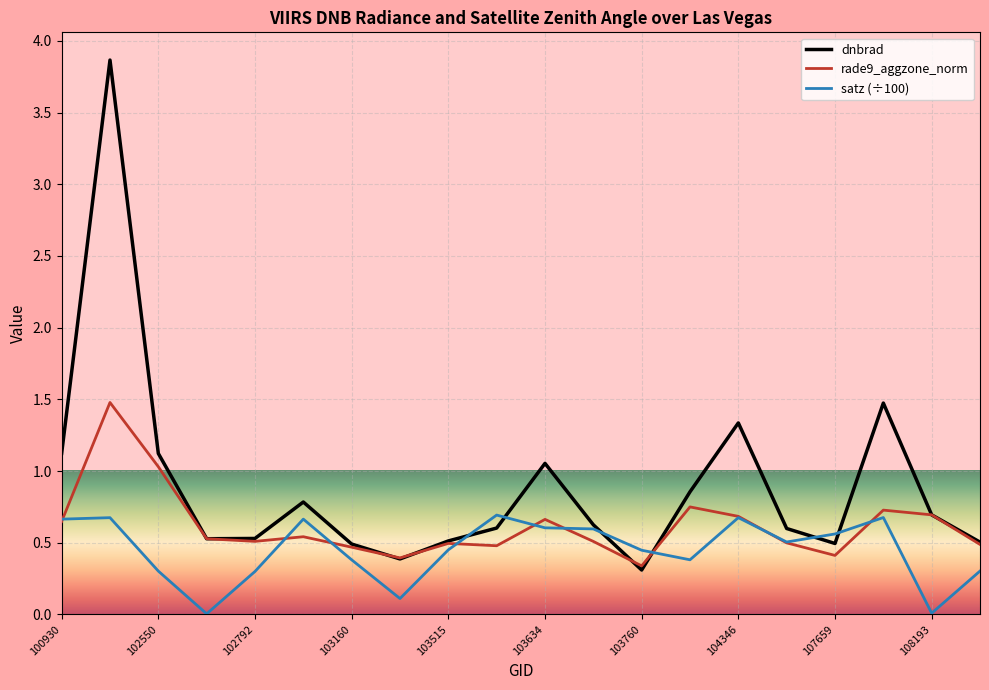

List the series in order of their overall mean, highest first.

dnbrad, rade9_aggzone_norm, satz (÷100)